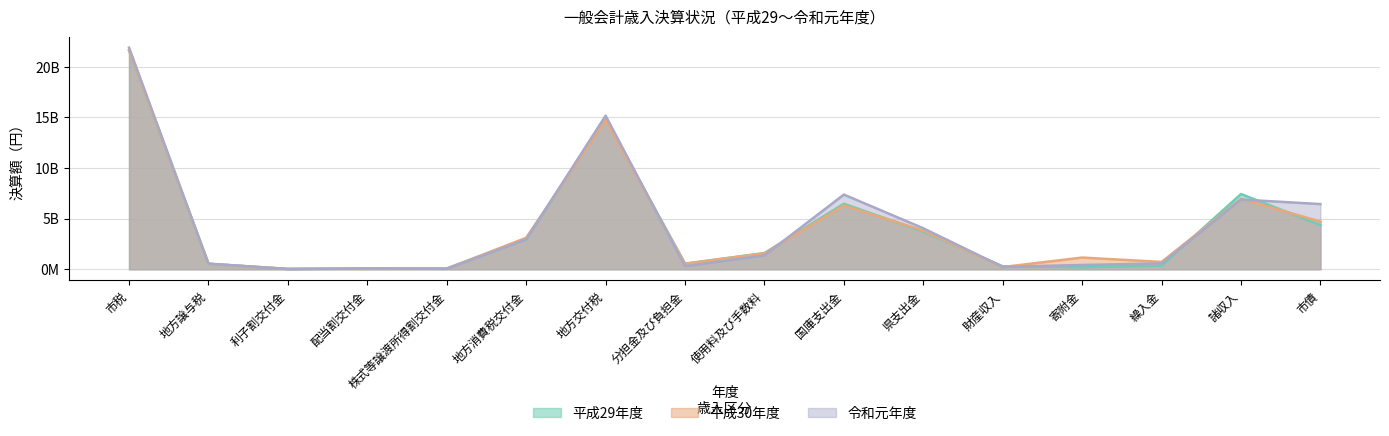

What is the sum of the 平成30年度 values at 配当割交付金 and 寄附金?

1221904422